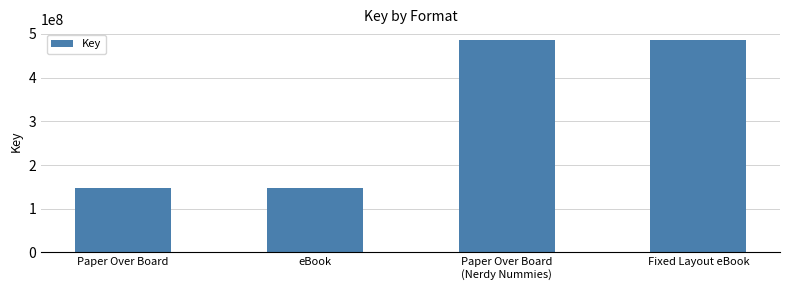

What is the minimum value shown in the chart?

148266967